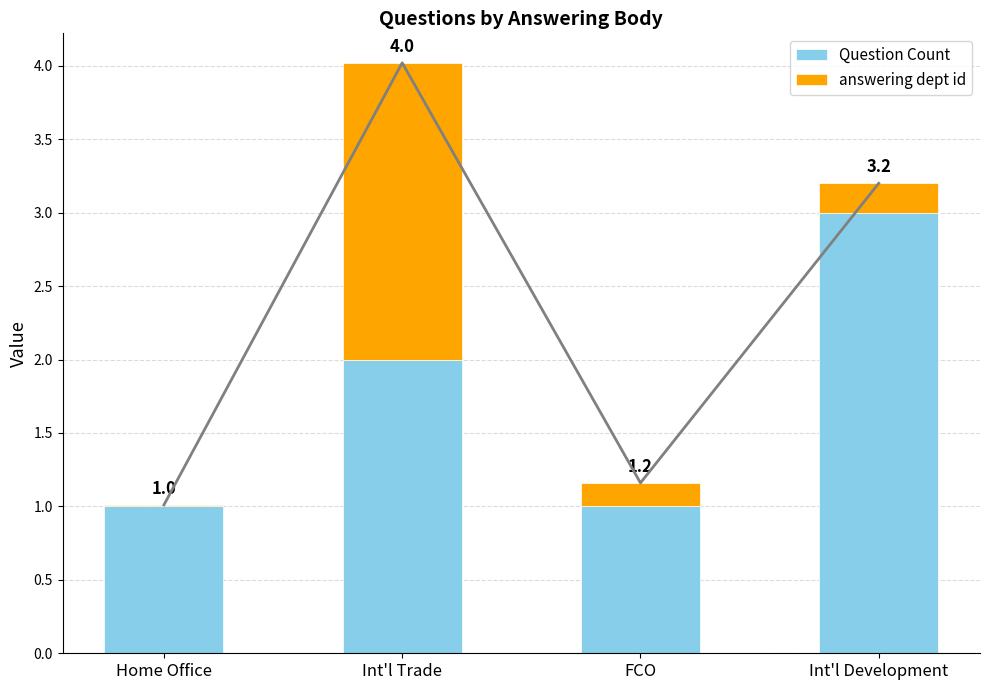

Does the chart contain any negative values?

No